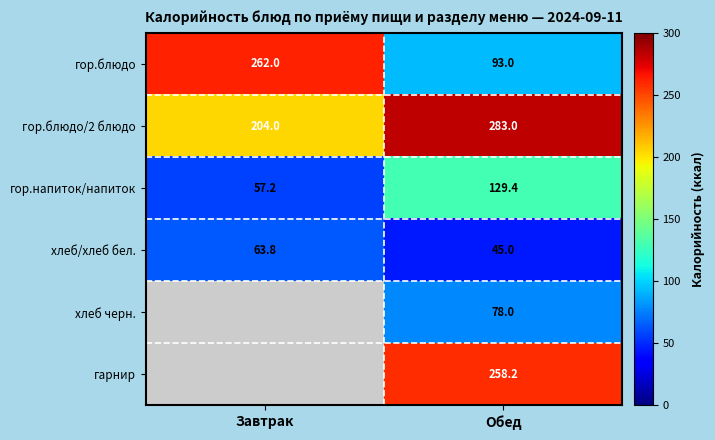

What is the average value of the хлеб/хлеб бел. series?

54.4